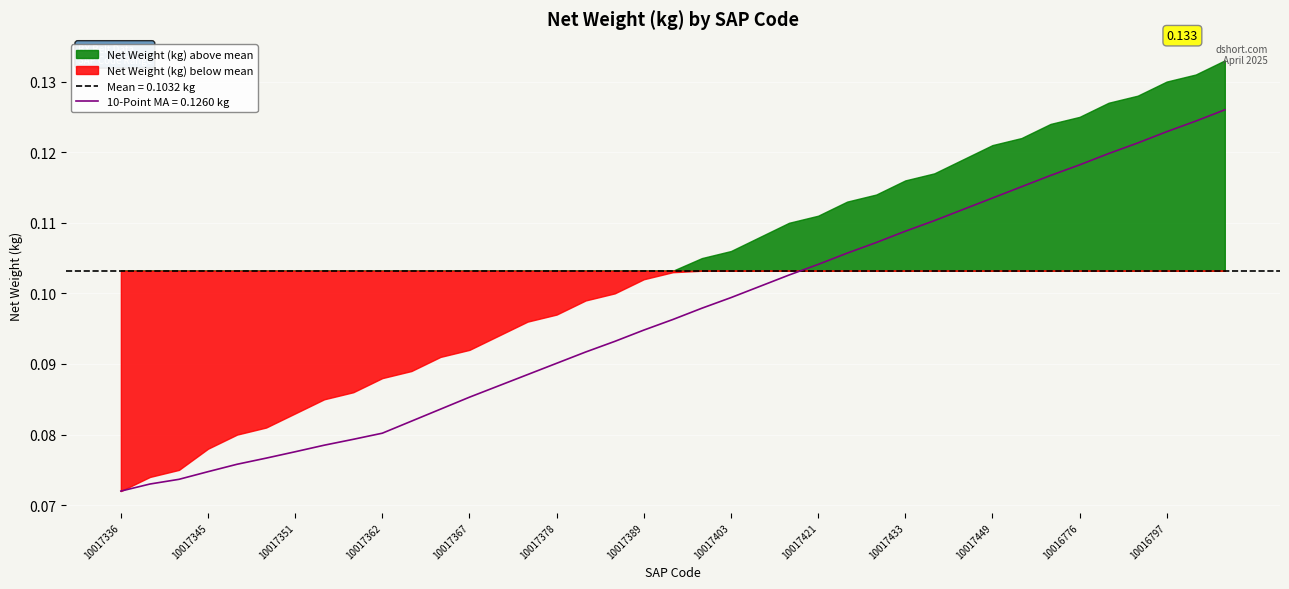

Which label corresponds to the smallest value in the chart?

10017336